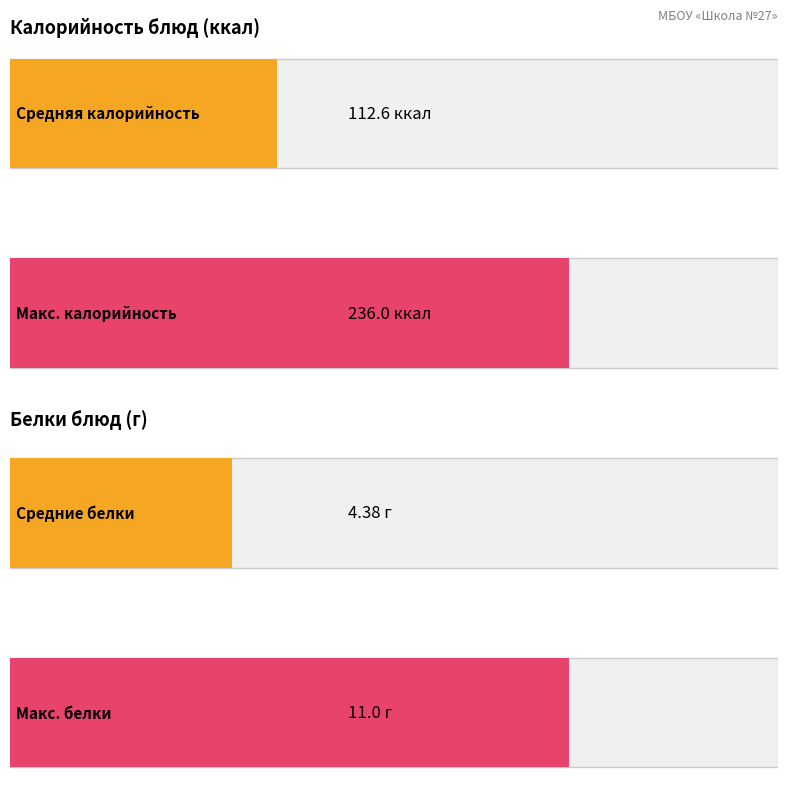

What are all the series names shown in the legend?

Калорийность, Белки